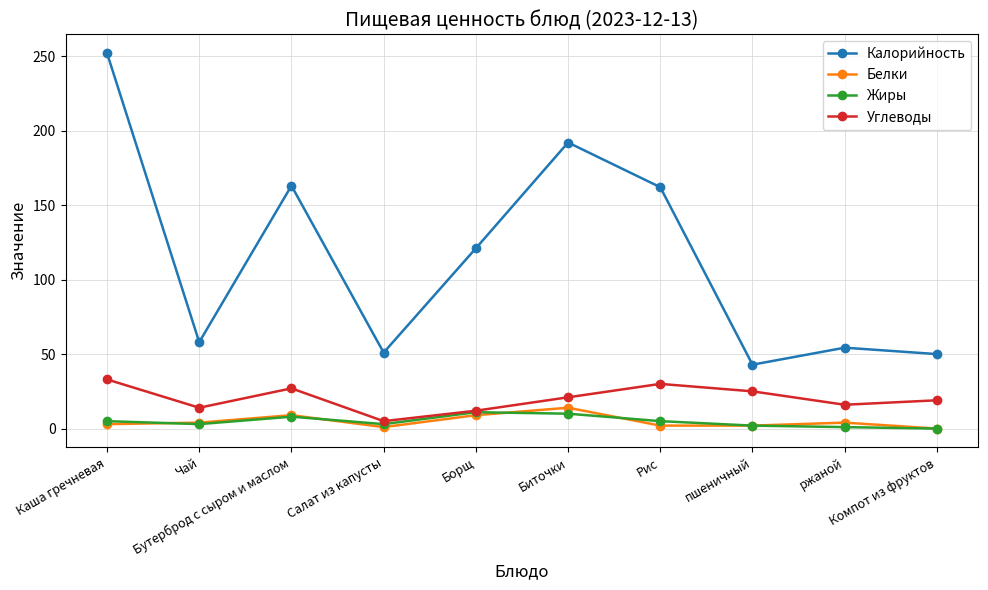

What is the spread (max minus min) of values at Борщ?

112.0